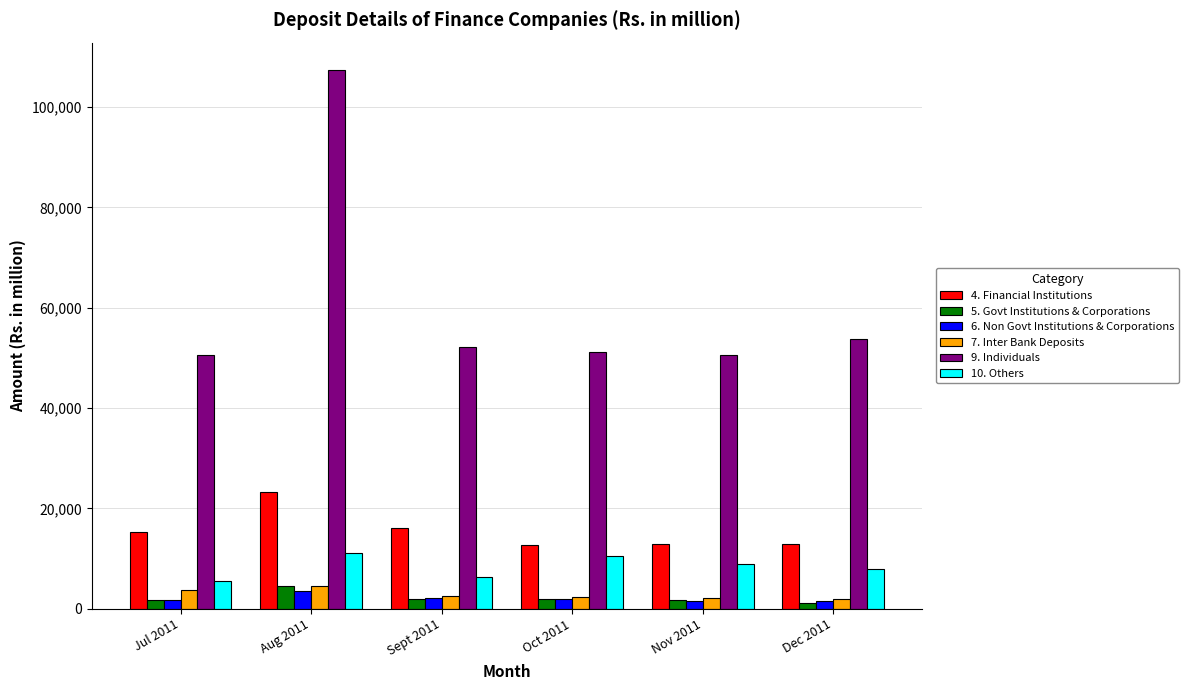

What is the highest value of the 4. Financial Institutions series?

23305.8